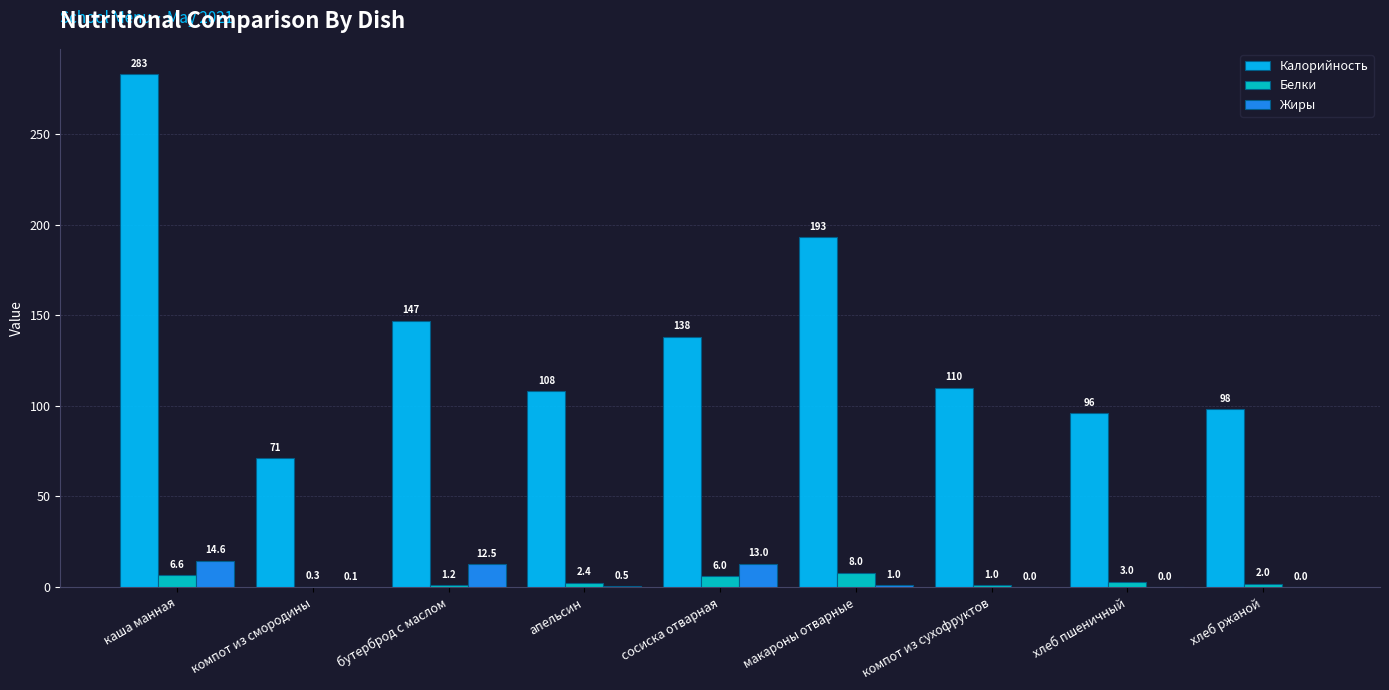

Which category has the highest value across all series?

каша манная